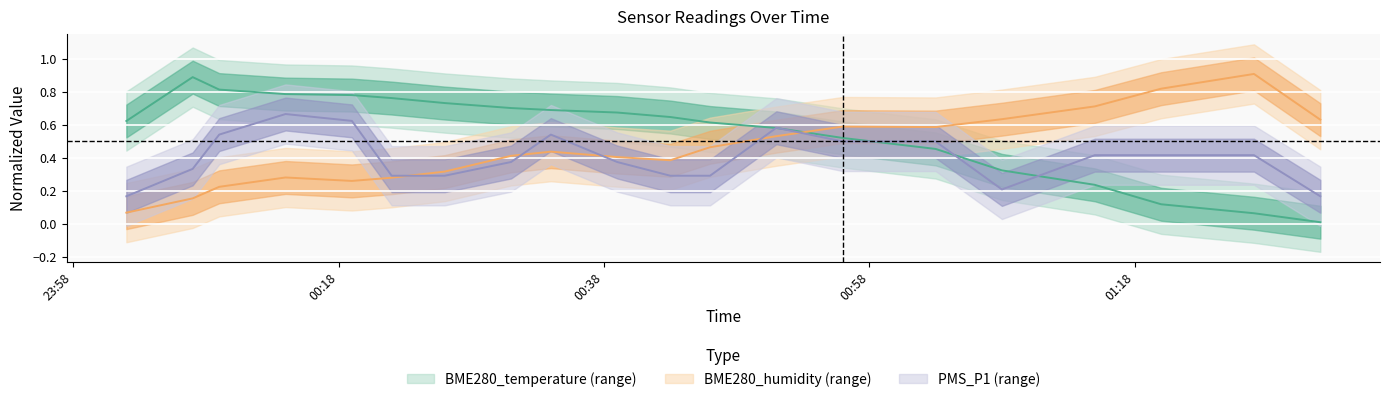

What are all the series names shown in the legend?

BME280_temperature, BME280_humidity, PMS_P1